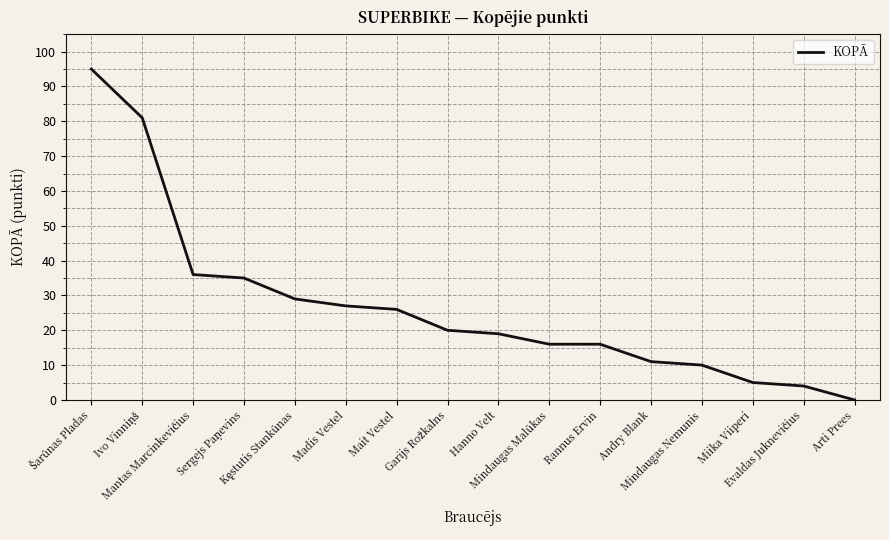

Reading left to right, transcribe all the data shown in this chart.

95	81	36	35	29	27	26	20	19	16	16	11	10	5	4	0